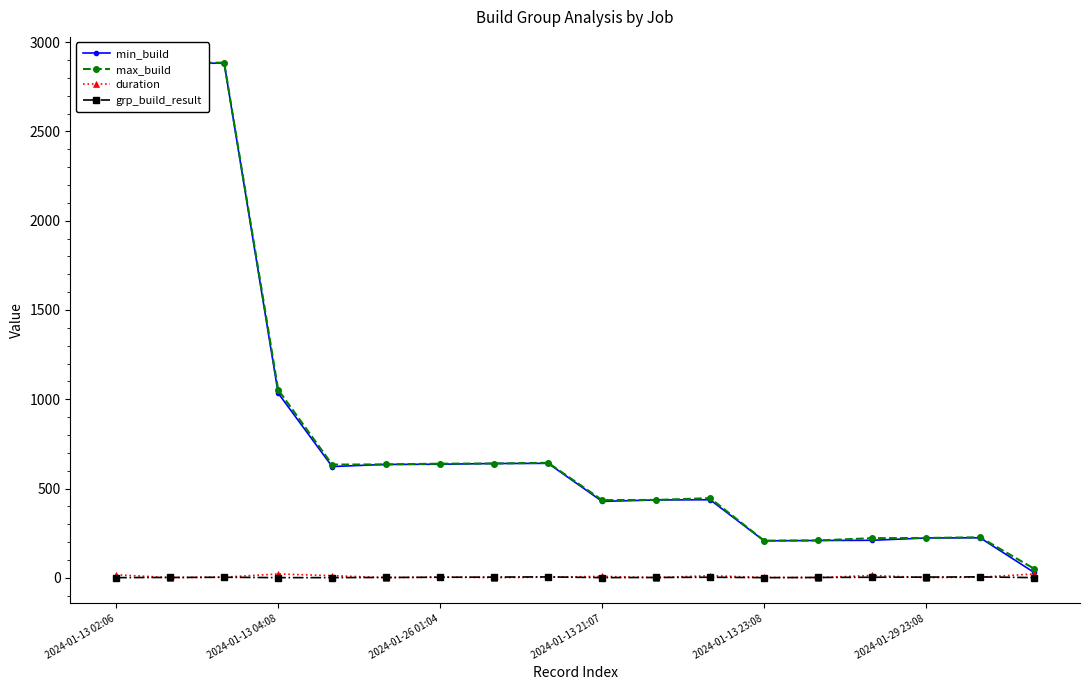

What is the value of the max_build point at the 4th from the left?

1053.0